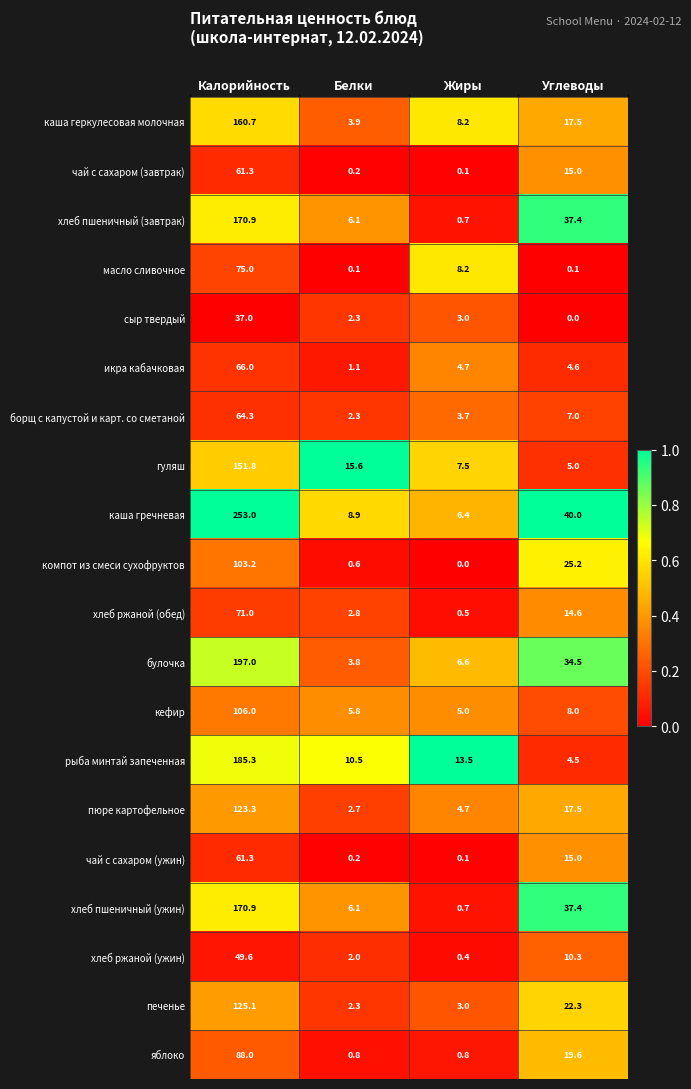

What is the approximate value of кефир at Белки?

5.8